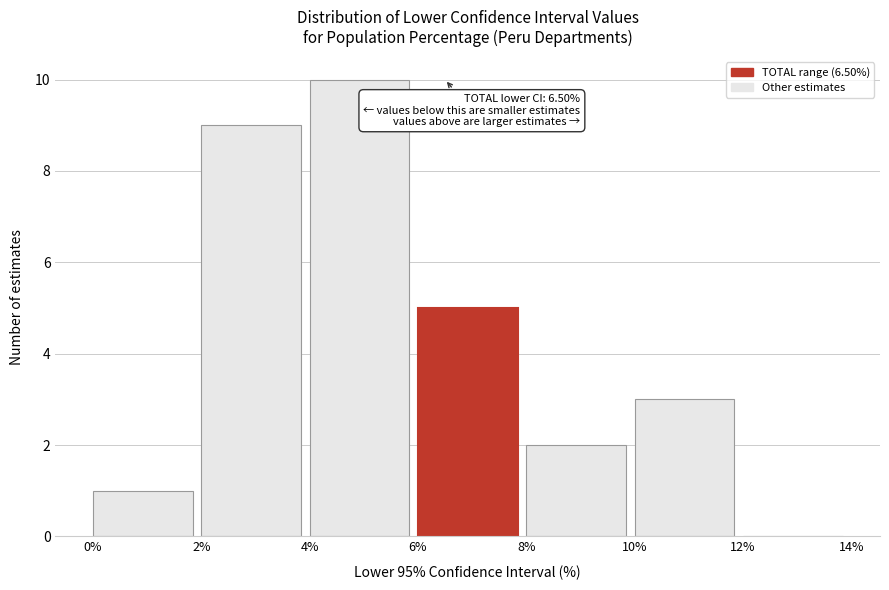

Which range on the x-axis has the tallest bar?

4% to 6%